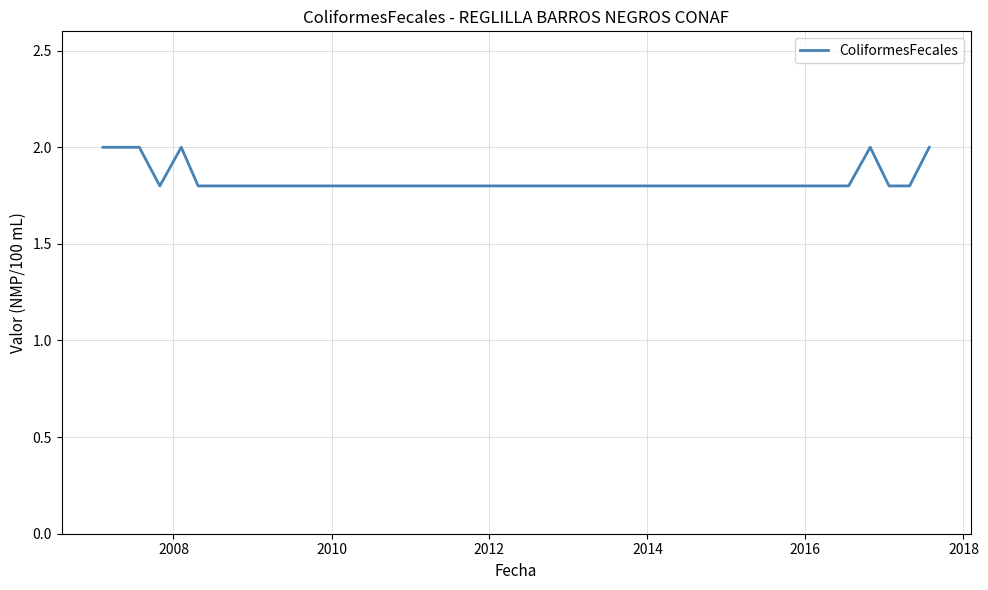

What is the maximum value shown in the chart?

2.0